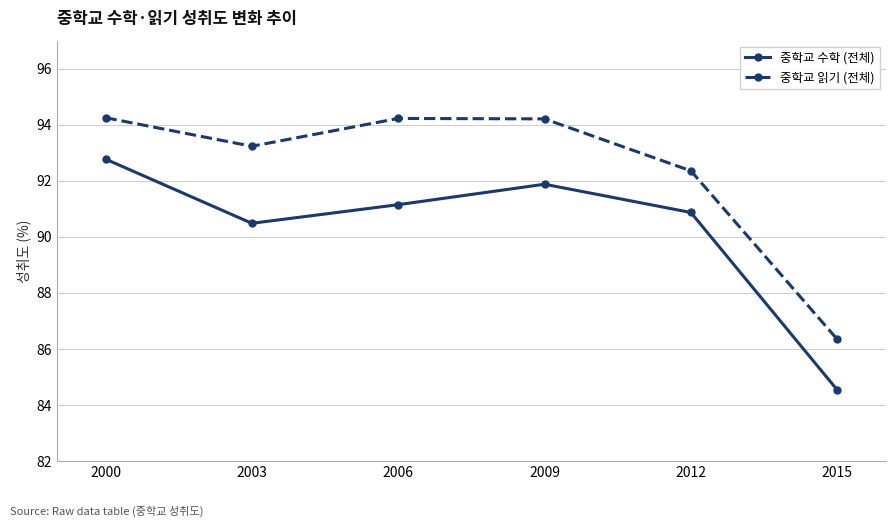

What is the sum of all 중학교 수학 (전체) values?

541.7